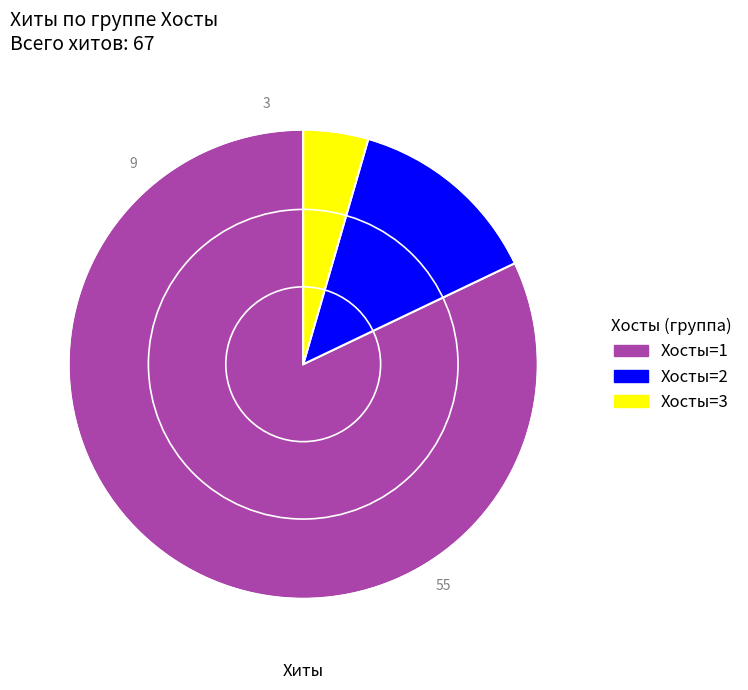

Is there any slice that represents more than half of the pie?

Yes